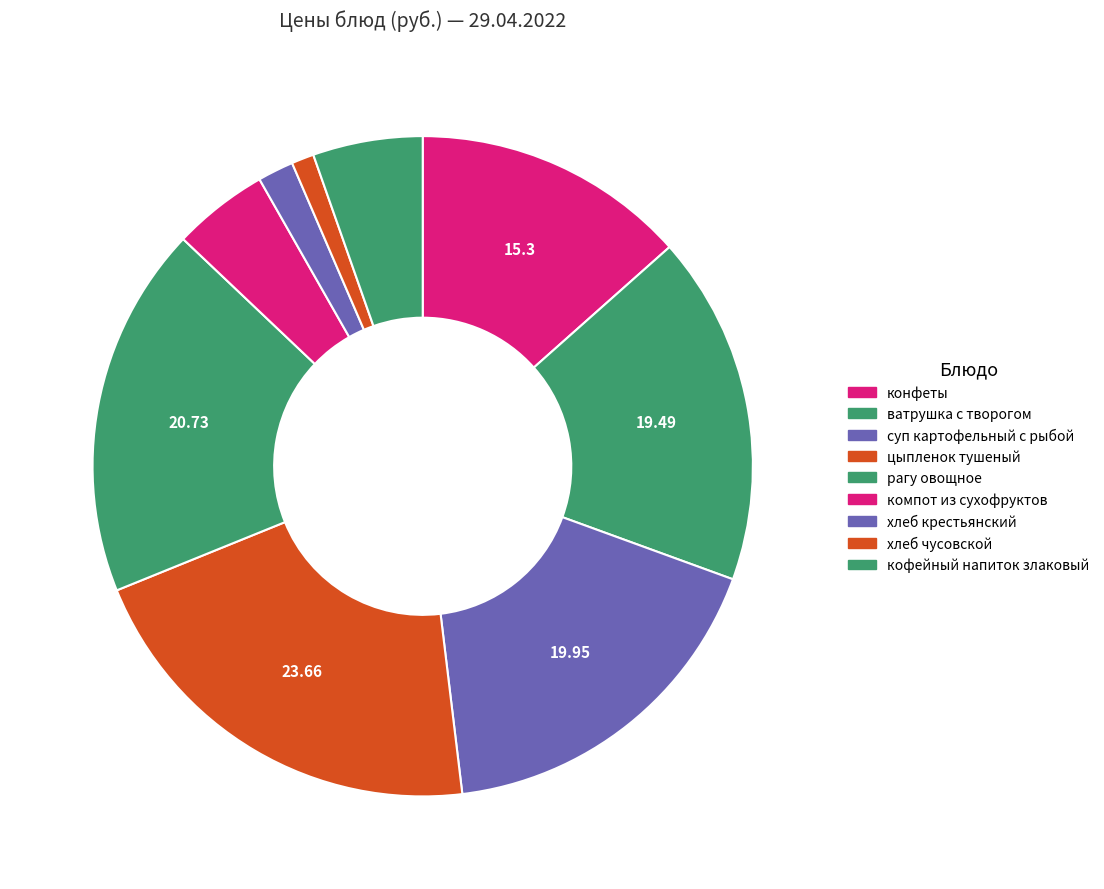

What is the smallest slice in the pie chart?

хлеб чусовской